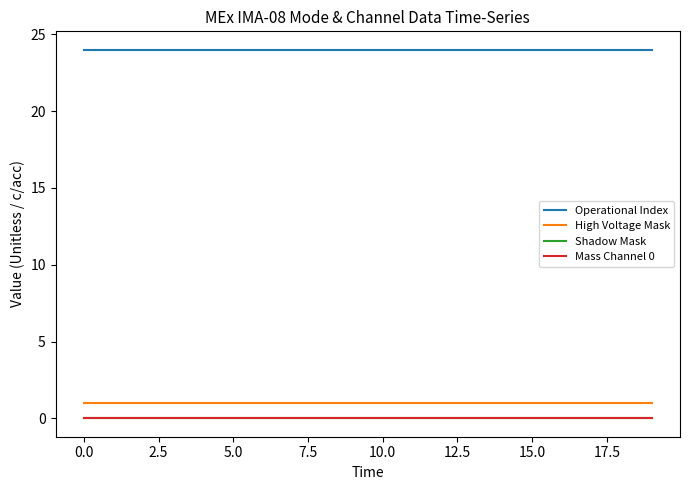

True or false: Operational Index and Shadow Mask cross at least once.

False